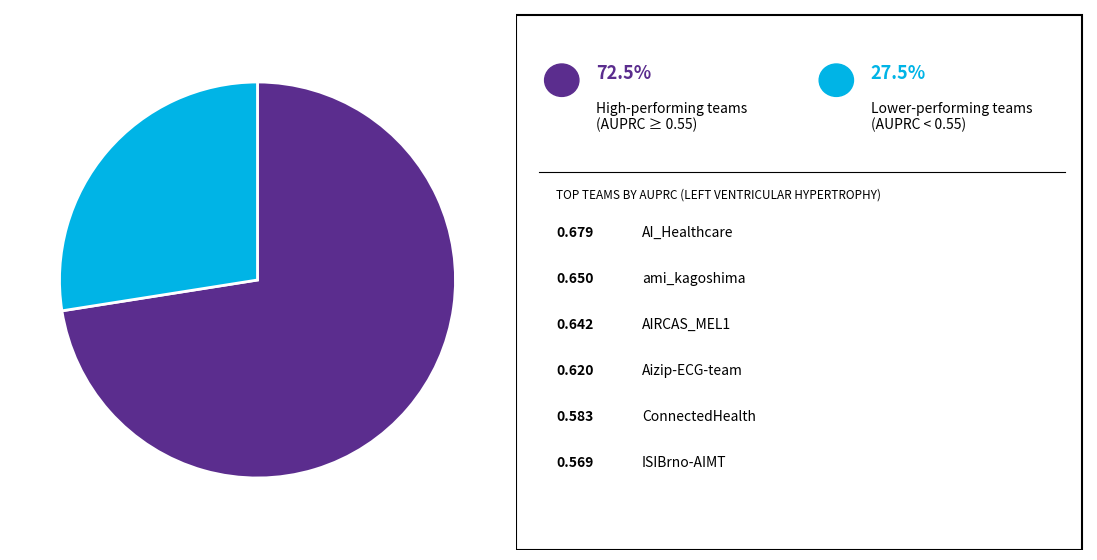

Count the number of slices in the pie.

2